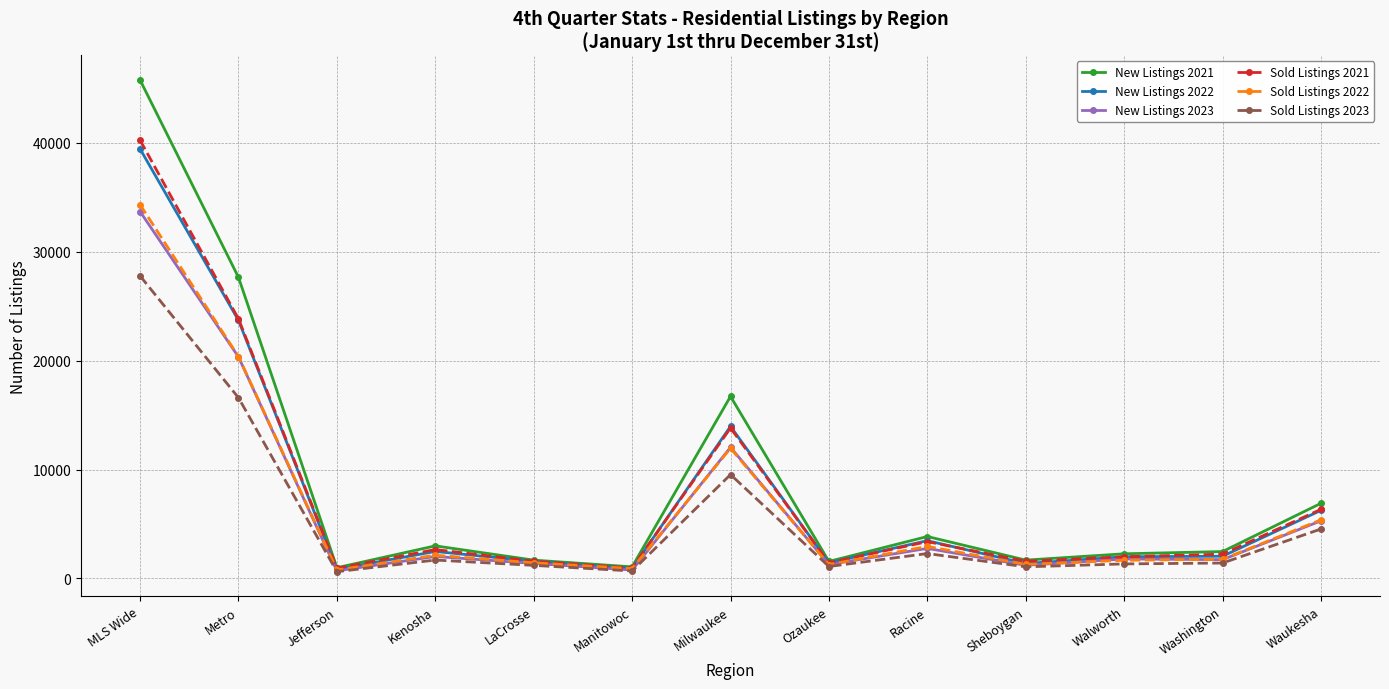

Is the value of Sold Listings 2022 at Manitowoc greater than the value of New Listings 2022 at Ozaukee?

No